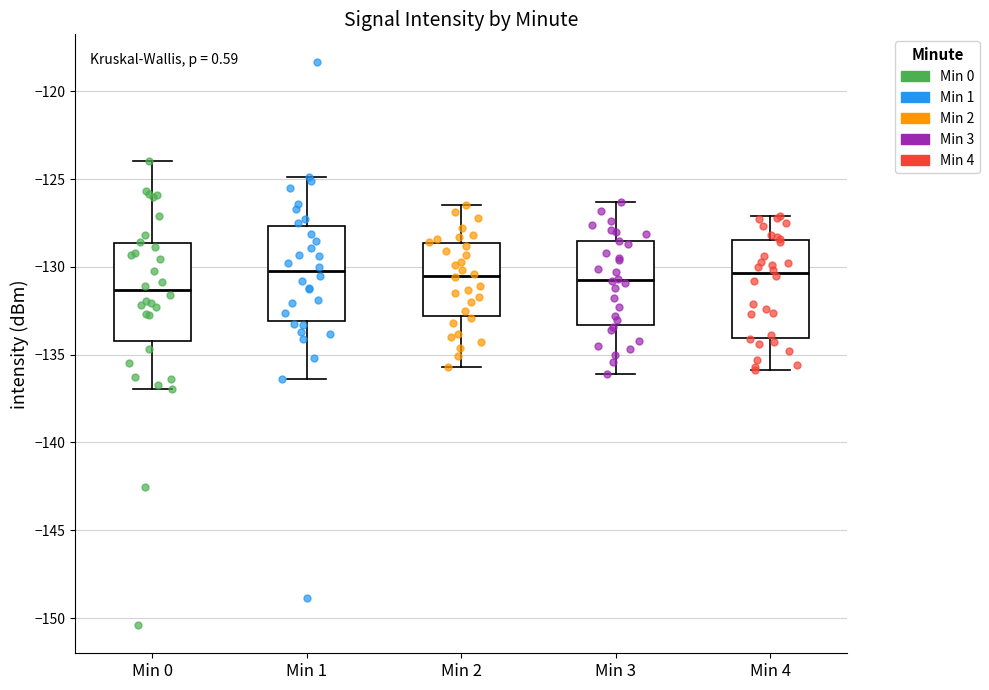

Reading left to right, transcribe this box plot: for each box, give where its median line is, the range the box spans, and where its two whiskers end, as read against the y-axis. The values are not printed on the chart, so give them approximately, as read against the axis.

Min 0: median -131.5, box -134.0 to -128.5, whiskers -137.0 to -124.0
Min 1: median -130.0, box -133.0 to -127.5, whiskers -136.5 to -125.0
Min 2: median -130.5, box -133.0 to -128.5, whiskers -135.5 to -126.5
Min 3: median -130.5, box -133.5 to -128.5, whiskers -136.0 to -126.5
Min 4: median -130.5, box -134.0 to -128.5, whiskers -136.0 to -127.0